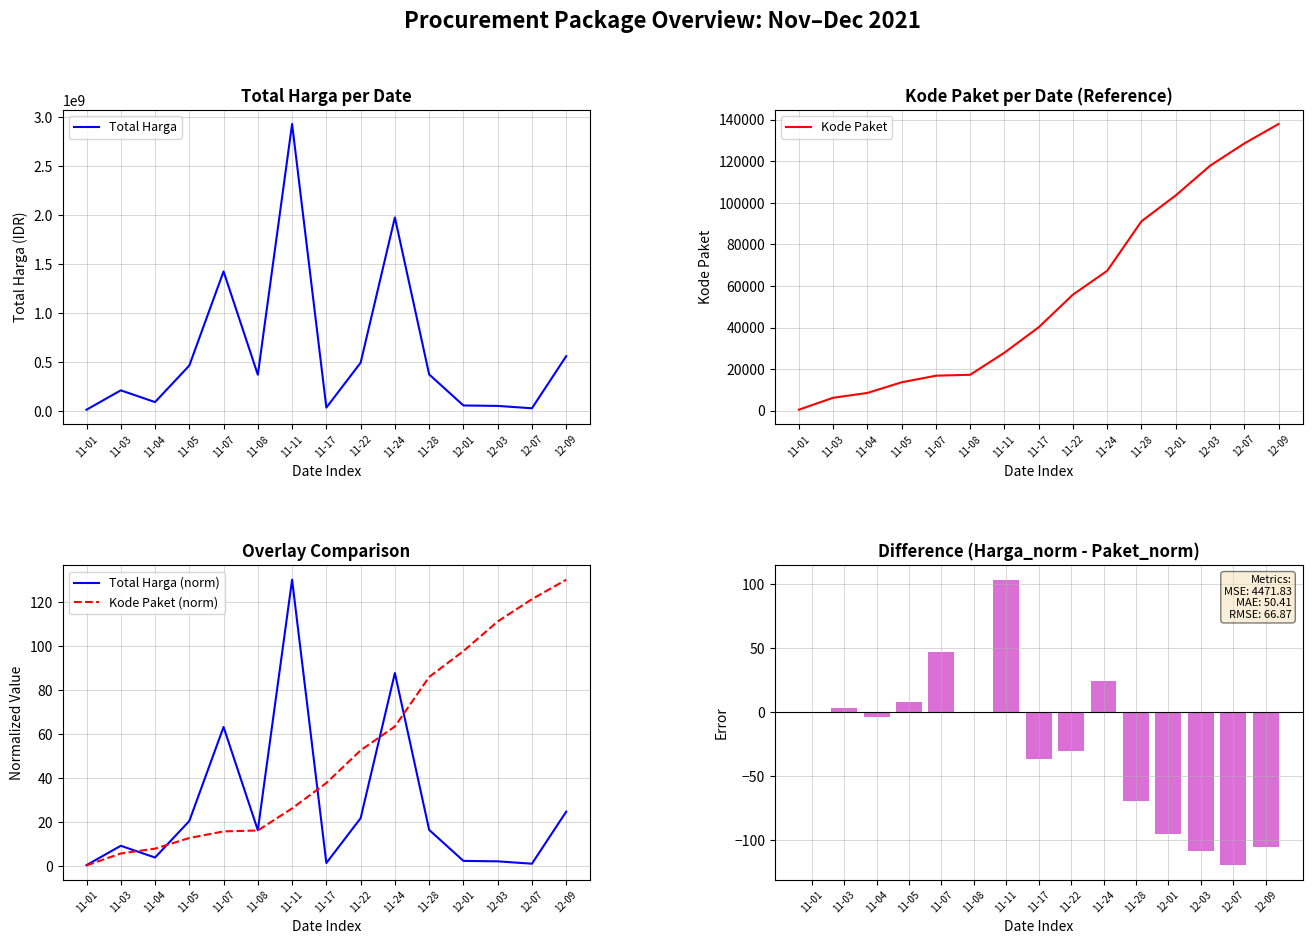

Rank the categories by Total Harga (norm) value from lowest to highest.

11-01, 12-07, 11-17, 12-03, 12-01, 11-04, 11-03, 11-08, 11-28, 11-05, 11-22, 12-09, 11-07, 11-24, 11-11